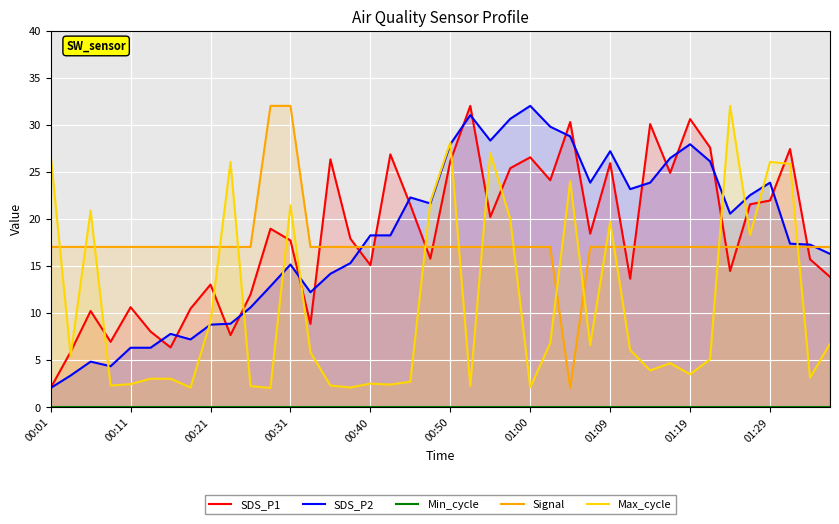

How many distinct data groups are displayed?

5